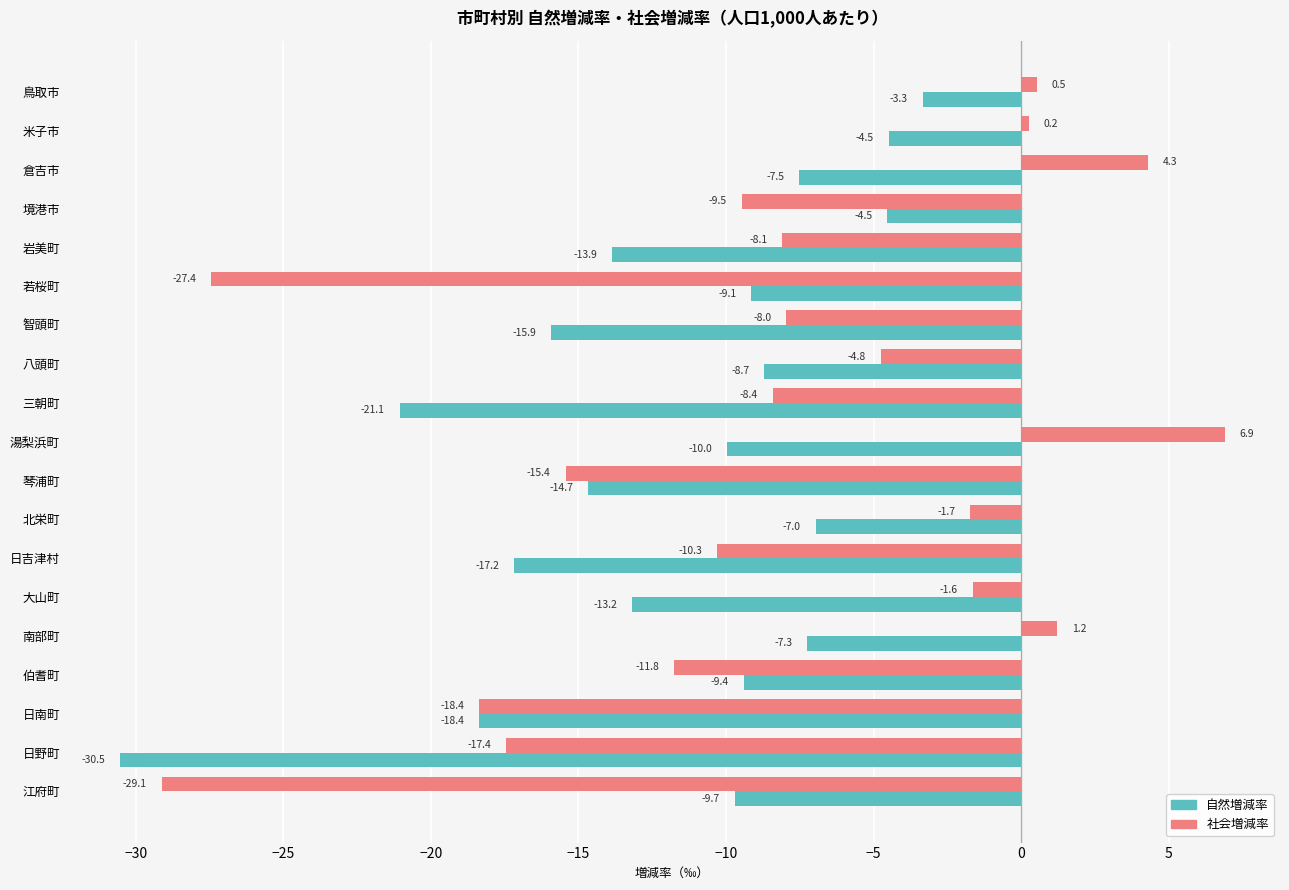

What is the difference between the second highest and second lowest values in the 社会増減率 series?

31.7